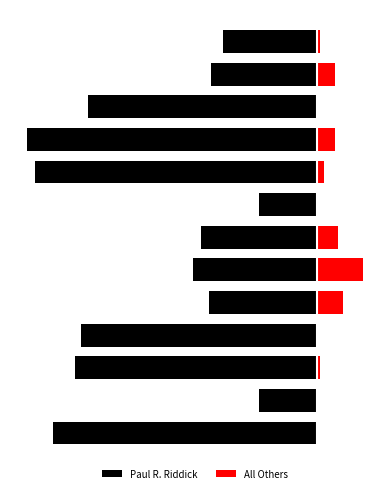

List the series in order of their overall mean, highest first.

All Others, Paul R. Riddick